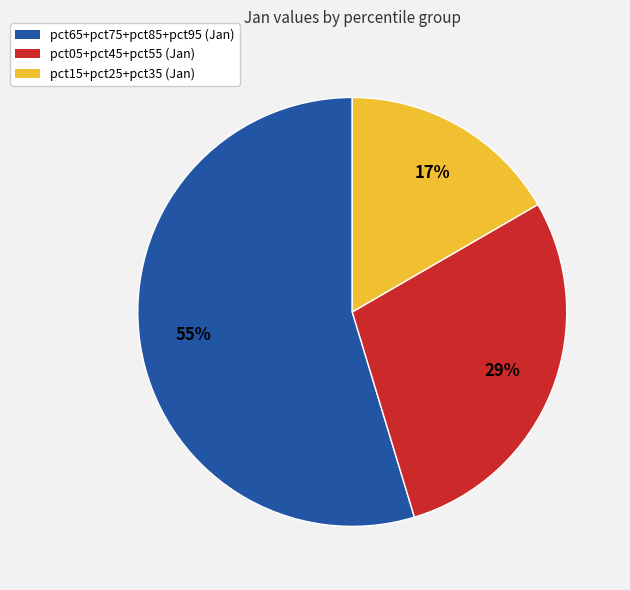

Is there a majority slice in this chart?

Yes